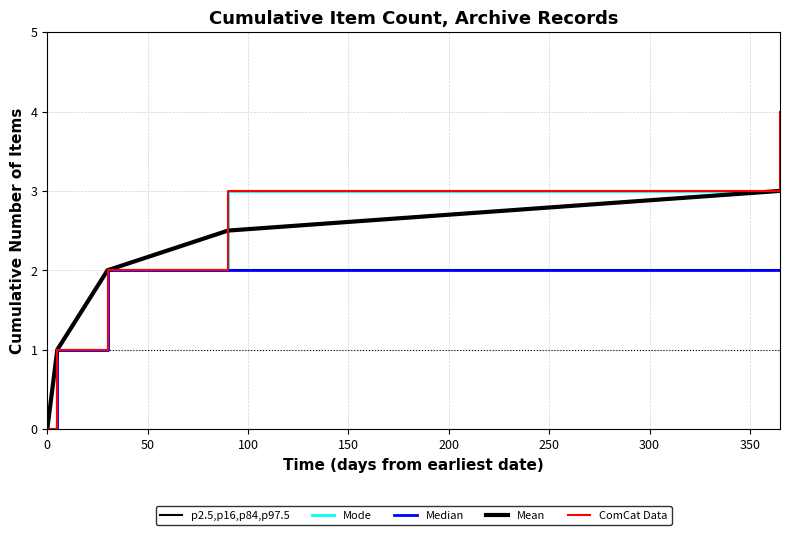

What is the value of the Mode point at the 3rd from the left?

2.0